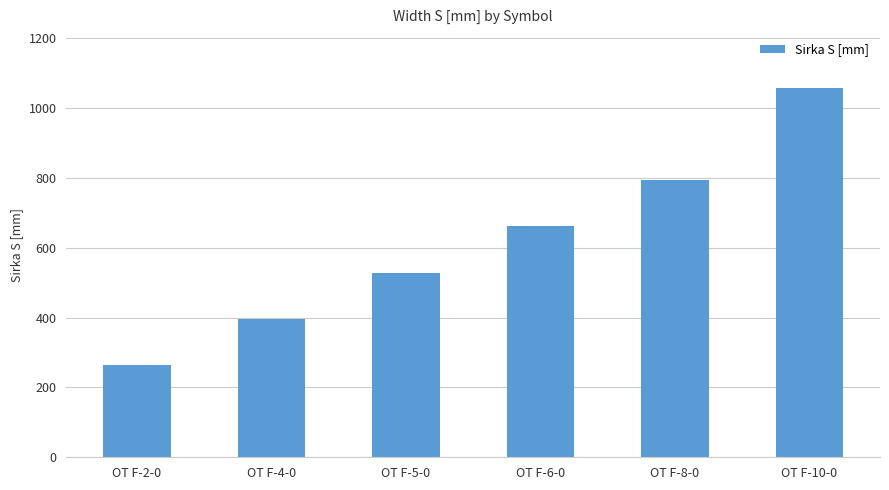

How many values are between 397 and 794?

4